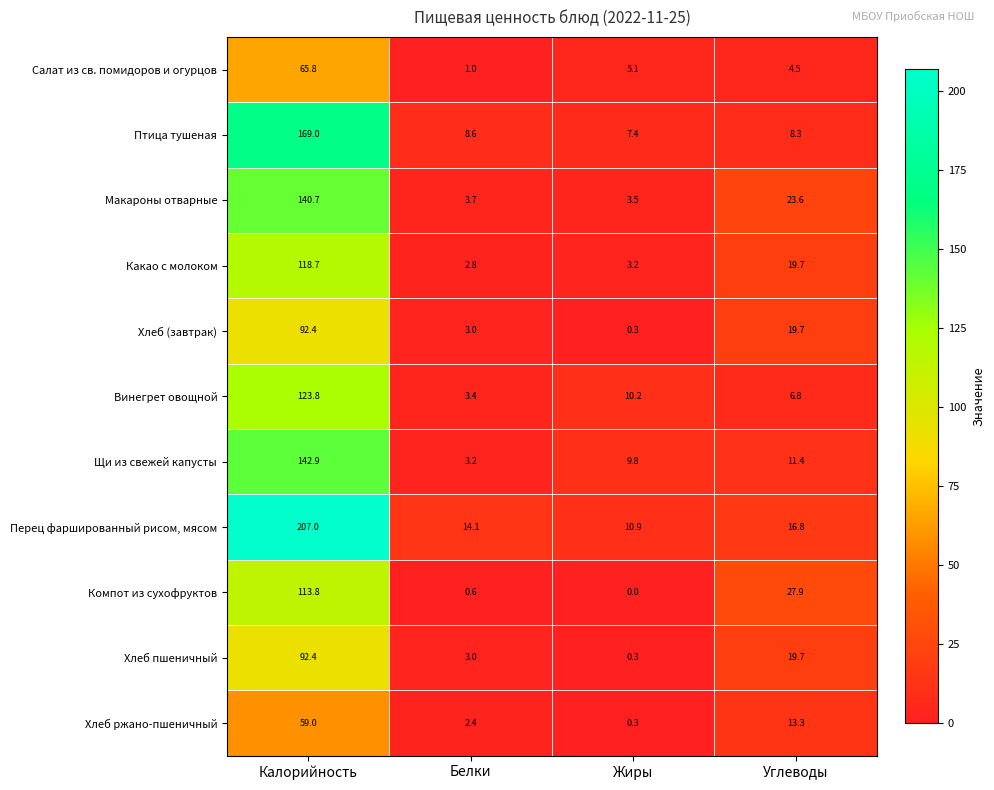

Is it true that Хлеб пшеничный equals 0.3 at Жиры?

True